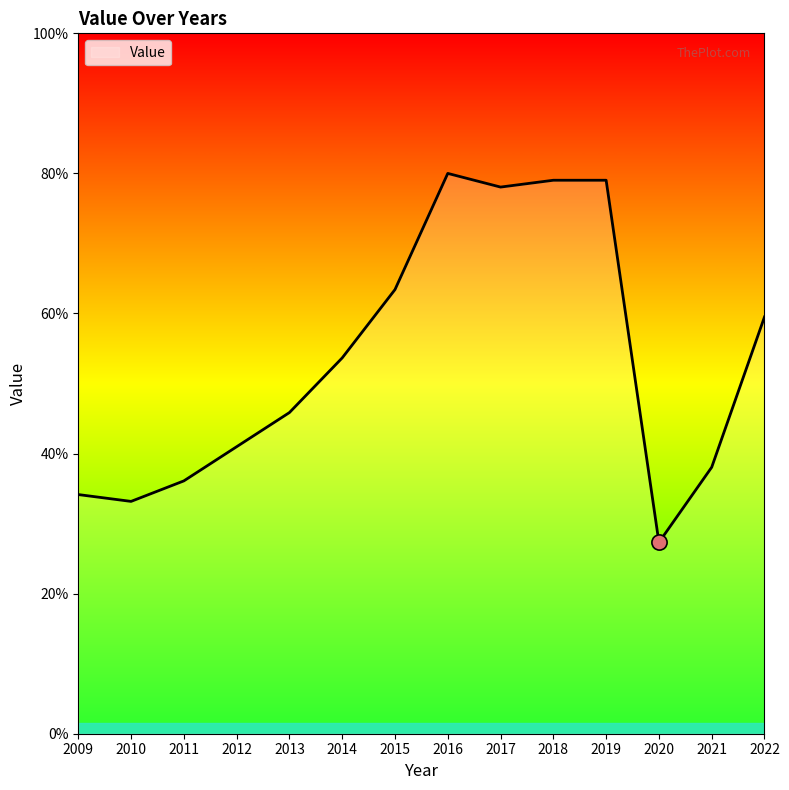

Which has a higher value, 2014 or 2018?

2018